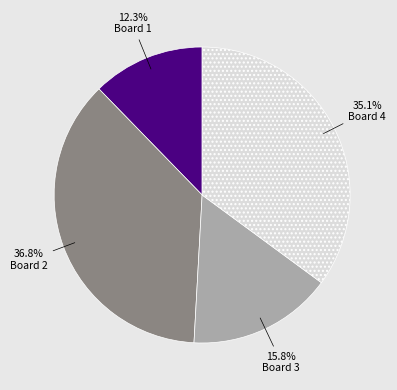

Which slice is the largest?

Board 2